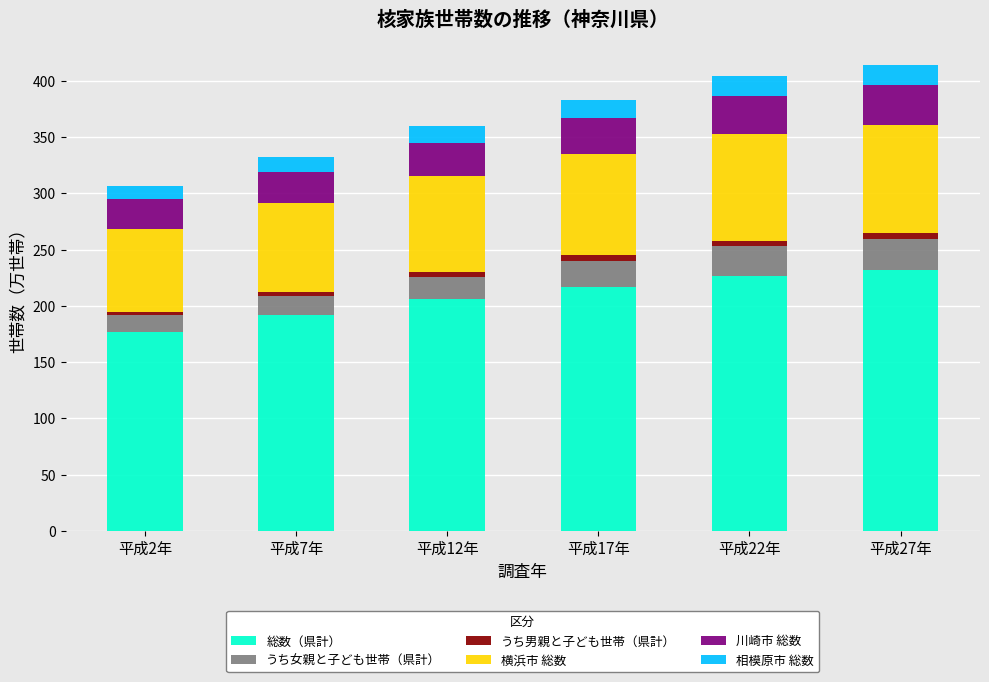

What is the highest value of the 総数（県計） series?

231.5